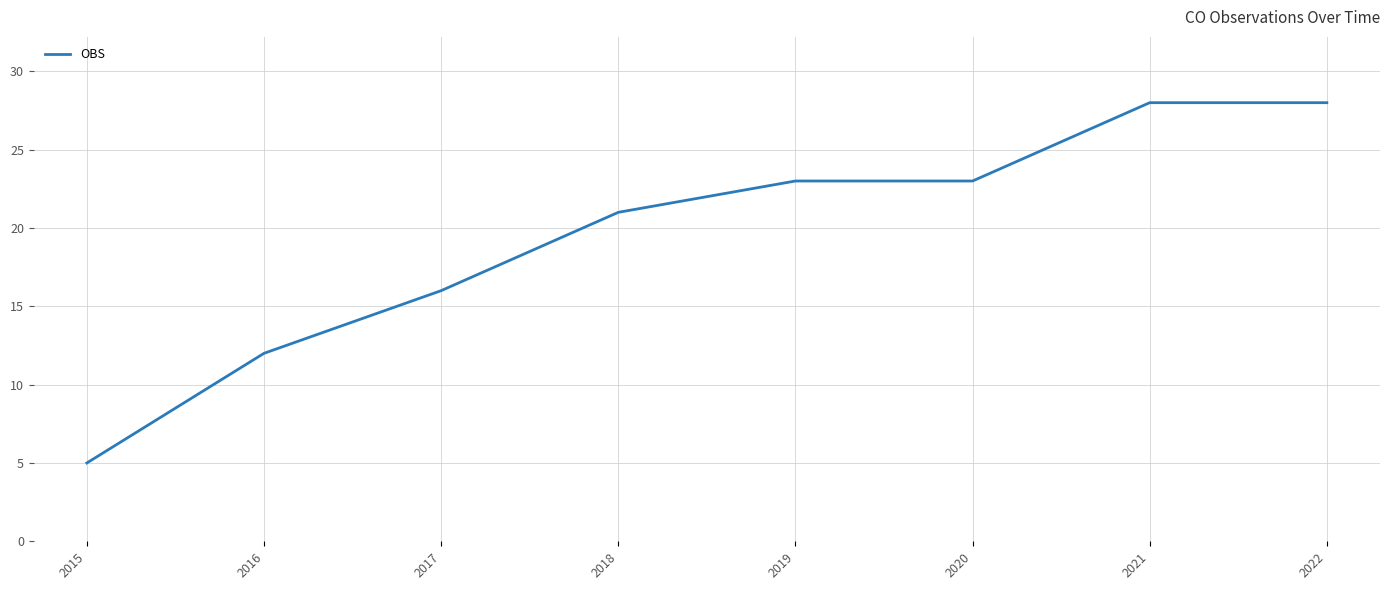

What is the difference between the maximum and minimum values?

23